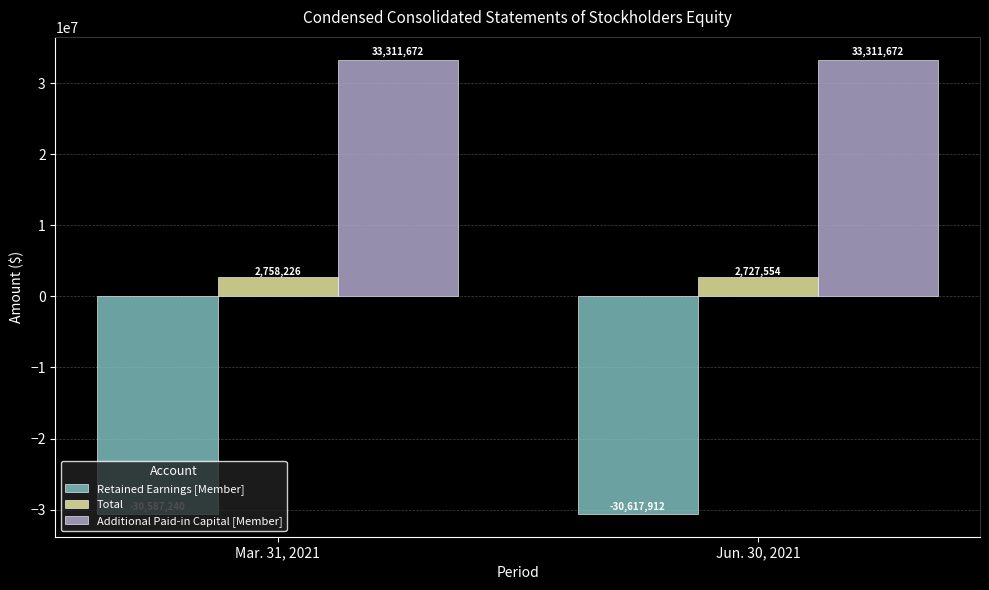

What is the sum of all Retained Earnings [Member] values?

-61205152